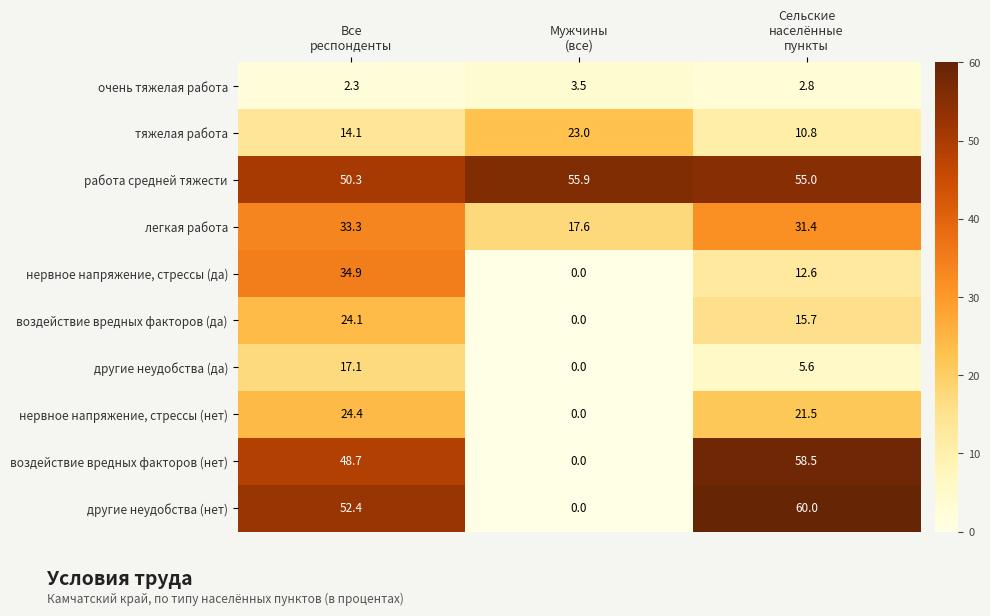

What is the difference between the maximum and minimum values in the другие неудобства (да) series?

17.1